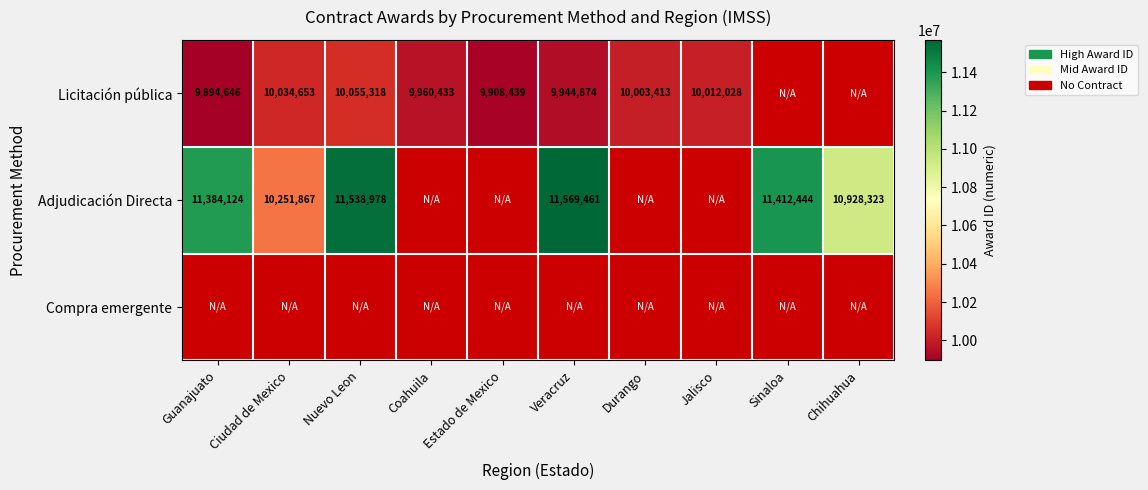

Between Chihuahua and Sinaloa, which is larger?

Sinaloa